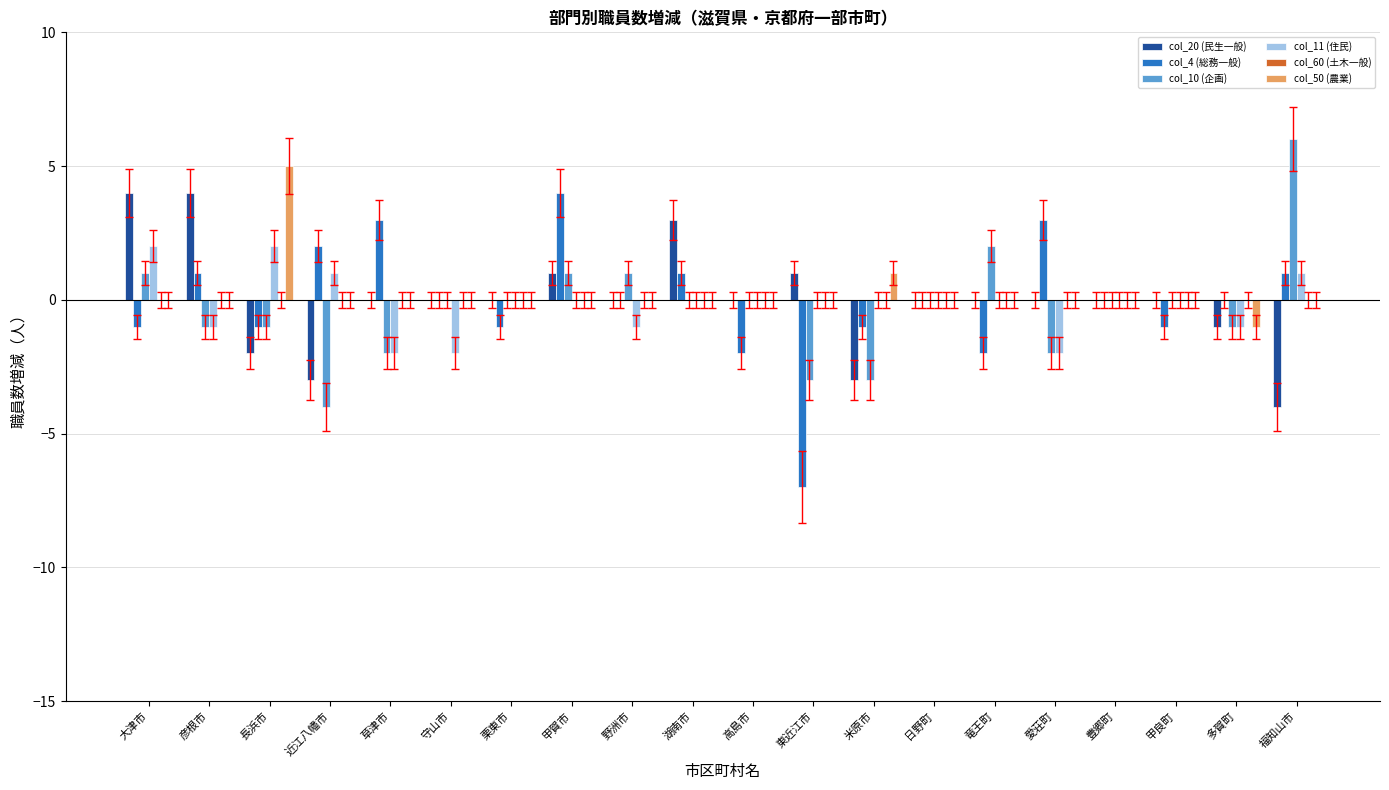

Which series changed the most between 彦根市 and 甲良町?

col_20 (民生一般)